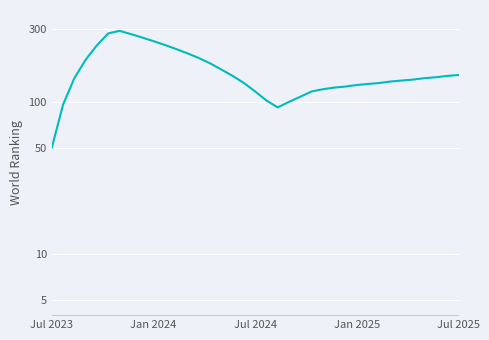

How many categories are shown in the chart?

37